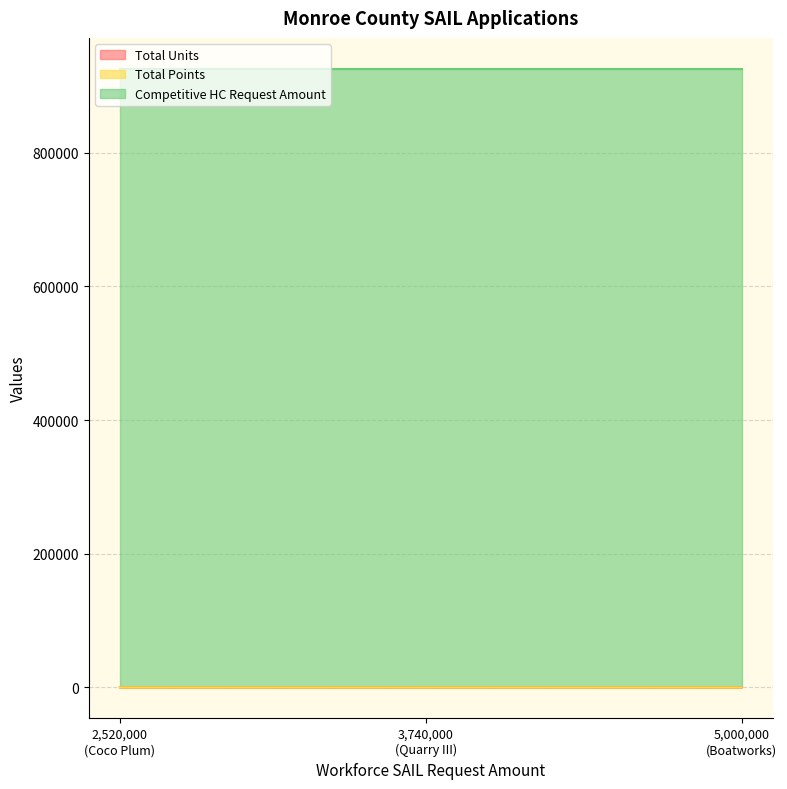

What is the maximum value shown in the chart?

925344